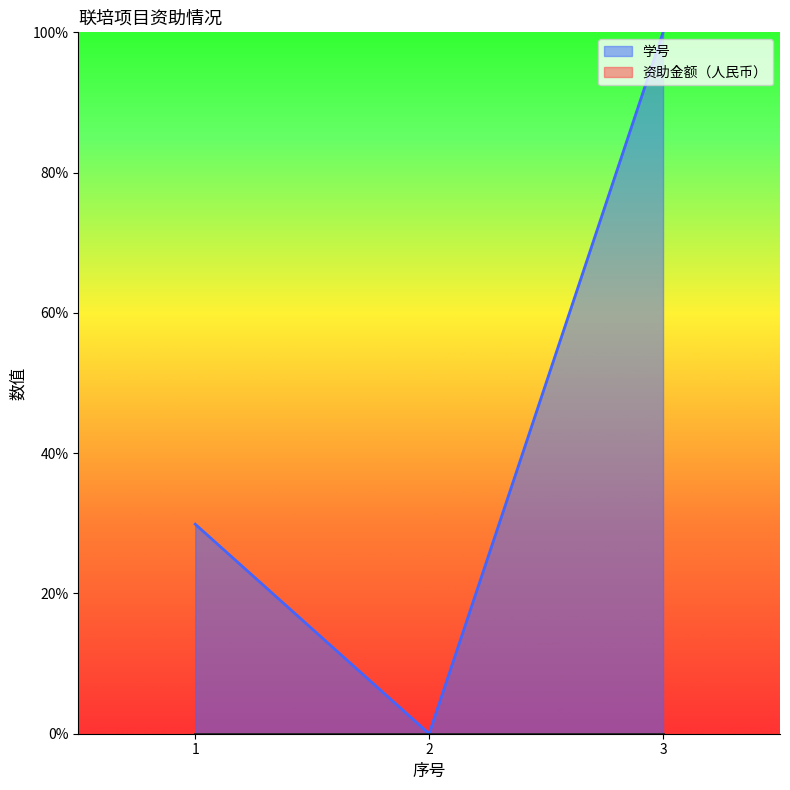

The value at 2 is -68.8. True or false?

False